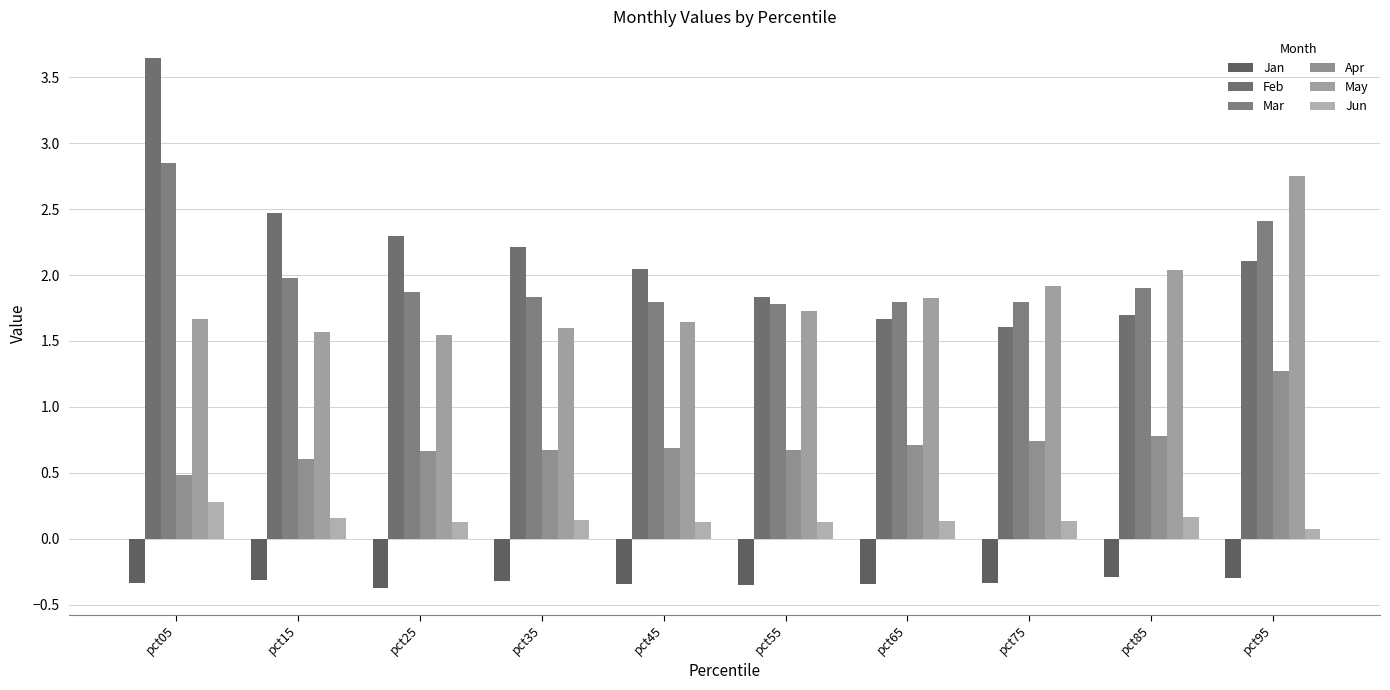

At how many categories does at least one series exceed 1?

10